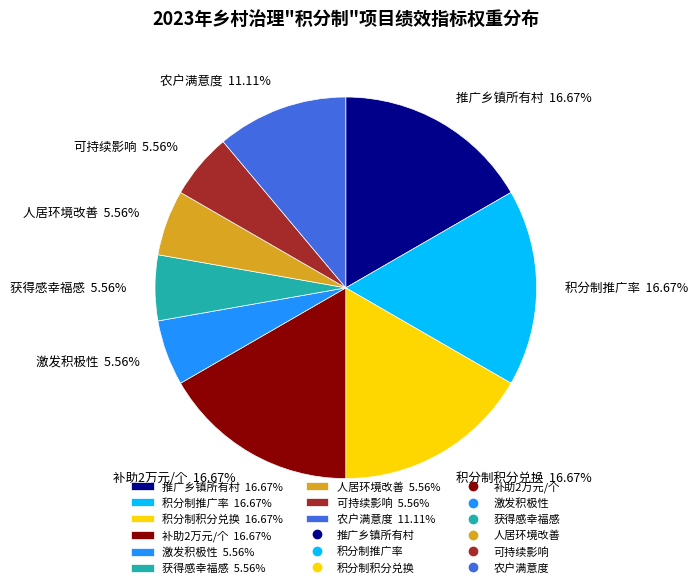

Which has a higher value, 可持续影响 5.56% or 推广乡镇所有村 16.67%?

推广乡镇所有村 16.67%